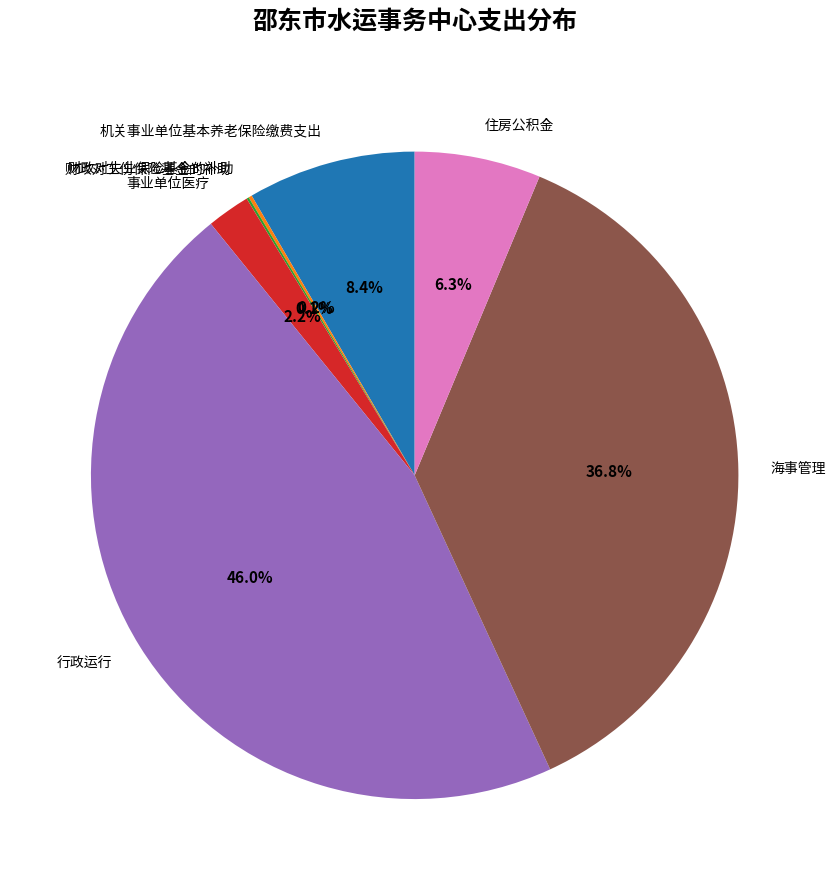

What is the largest slice in the pie chart?

行政运行